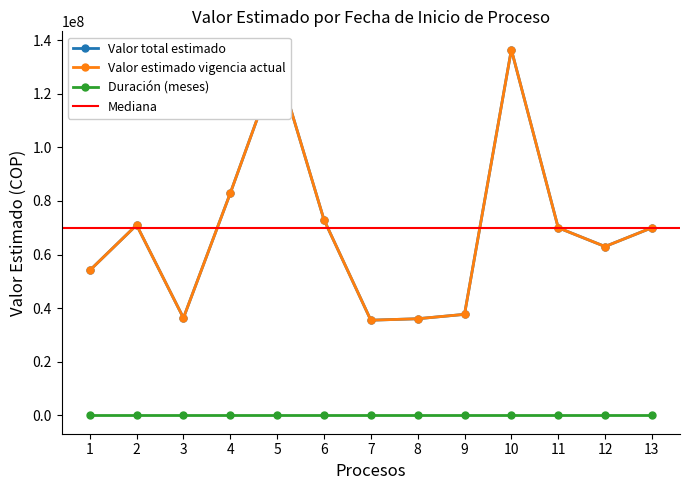

How many series are shown in this chart?

3